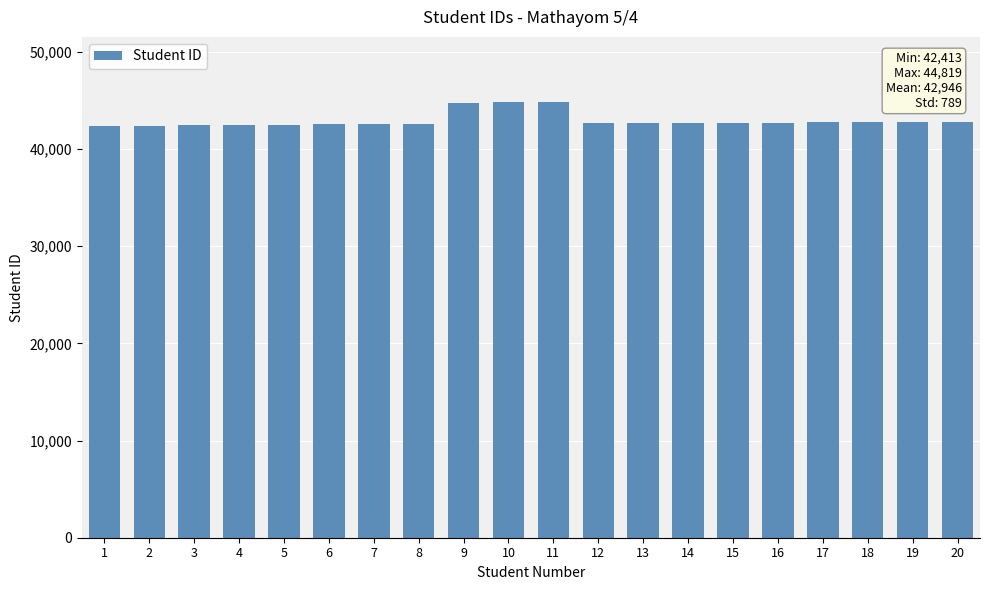

Is it true that the value at 18 is 25958?

False